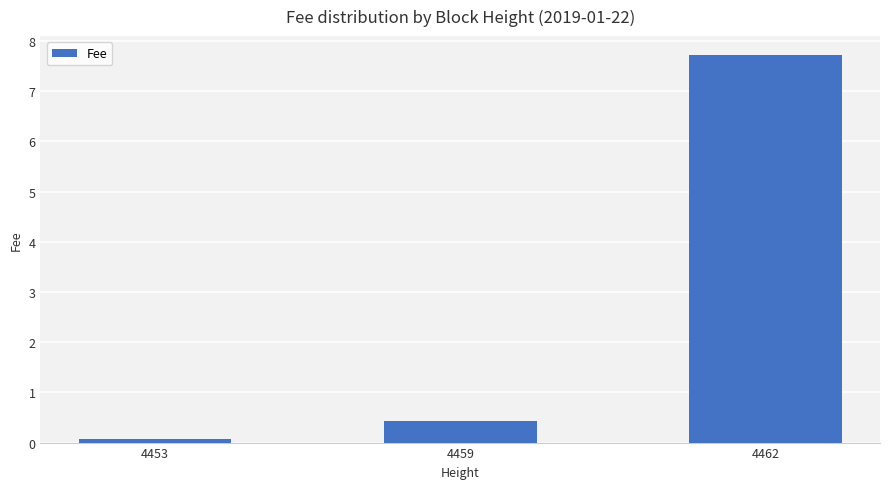

List the labels in order of value, largest first.

4462, 4459, 4453